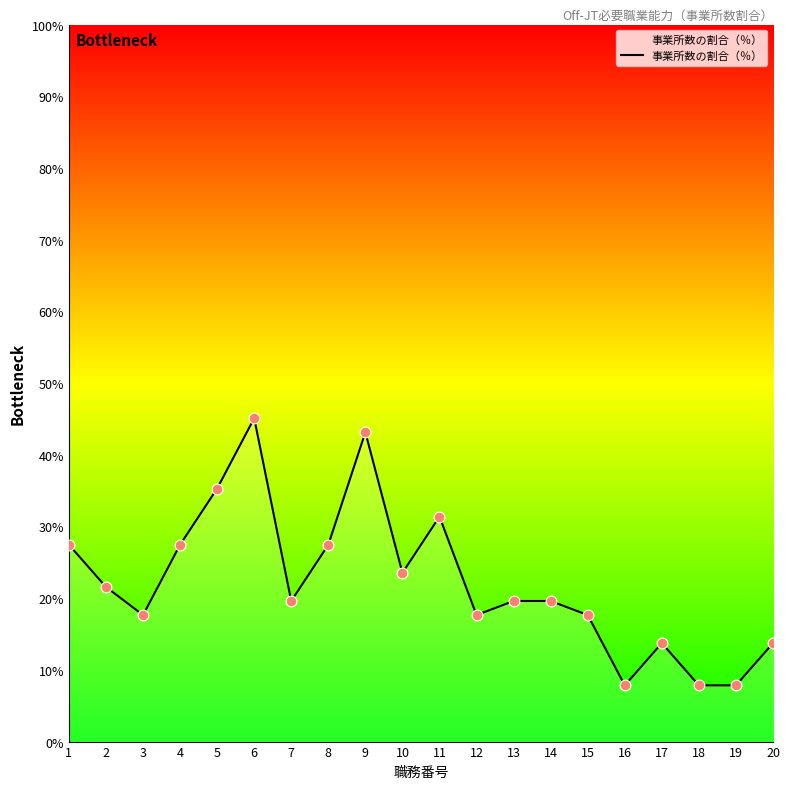

What is the change in value from 8 to 13?

-7.8